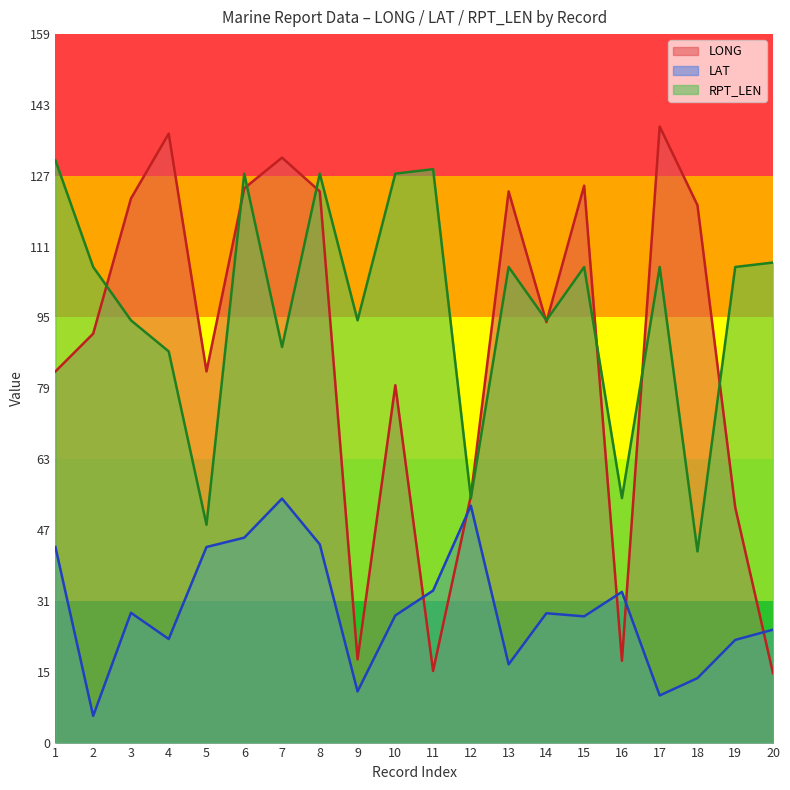

At which label is LONG closest to 77?

10